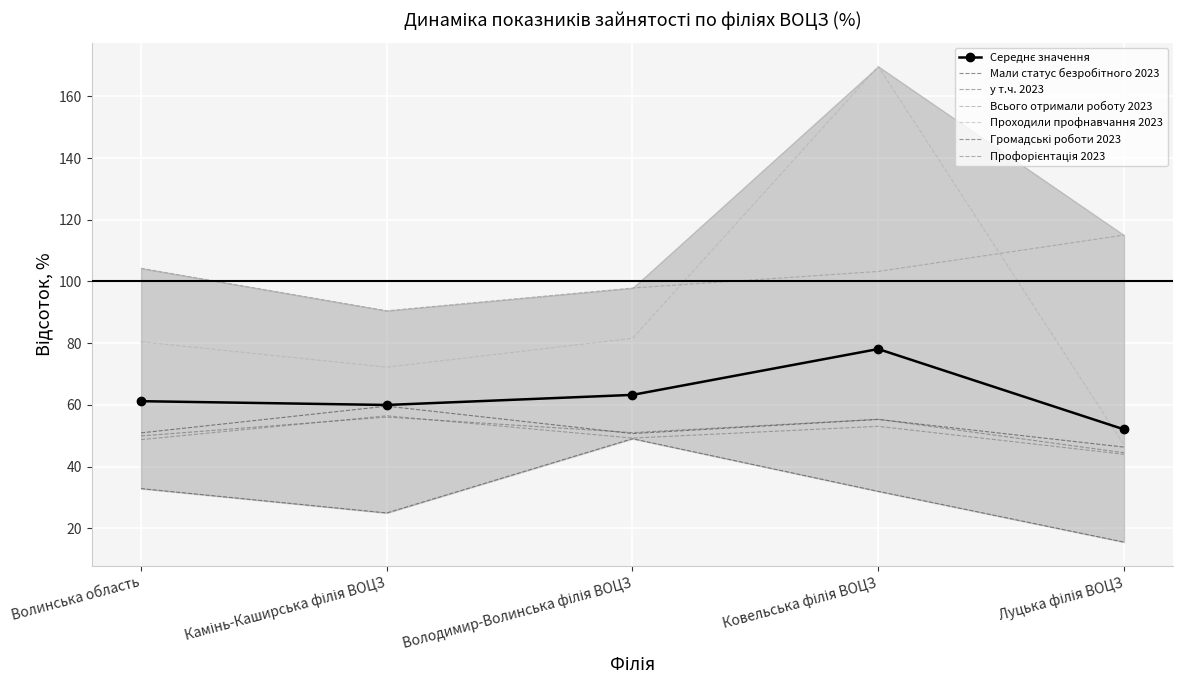

Is the value of Мали статус безробітного 2023 at Камінь-Каширська філія ВОЦЗ greater than the value of Громадські роботи 2023 at Ковельська філія ВОЦЗ?

Yes